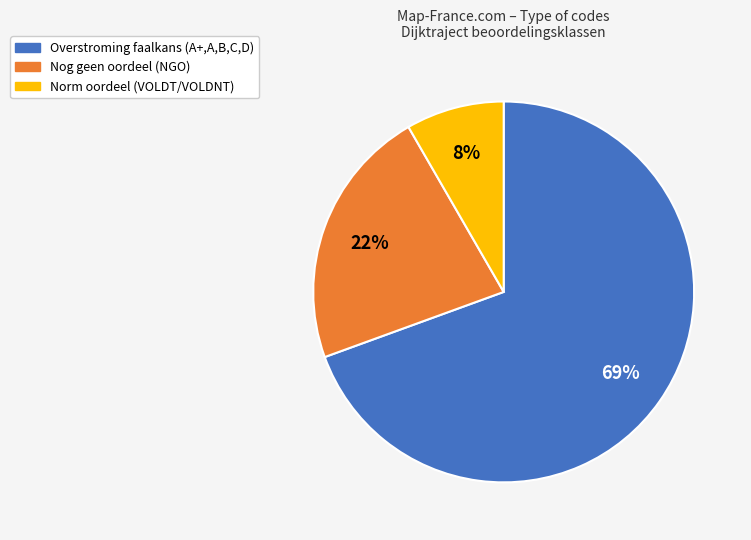

What percentage is the Norm oordeel (VOLDT/VOLDNT) slice, to the nearest percent?

8%